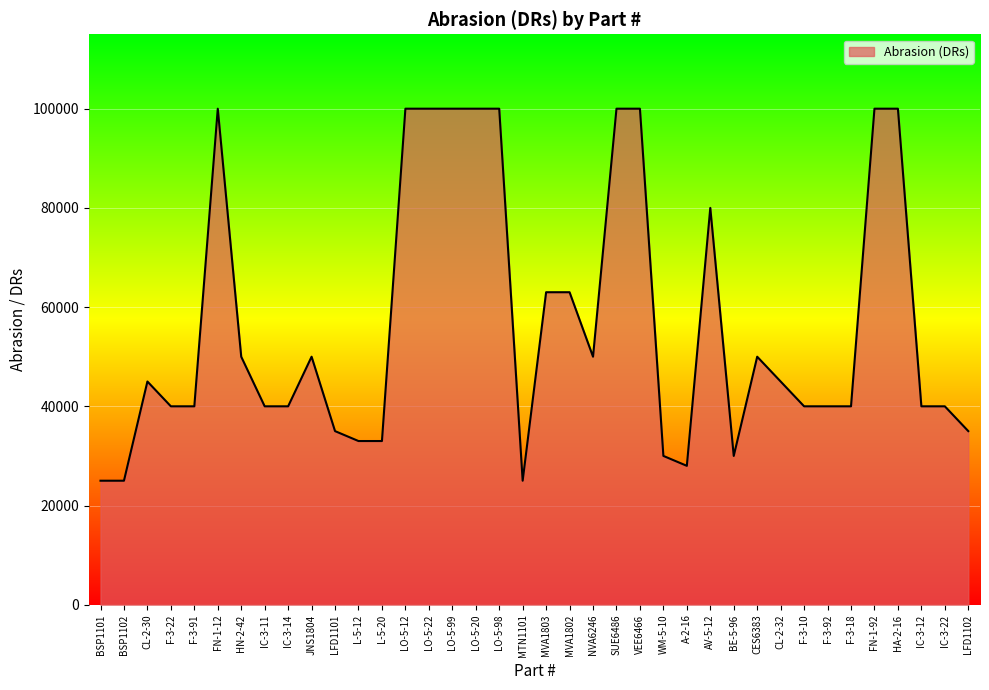

What is the difference between the maximum and minimum values?

75000